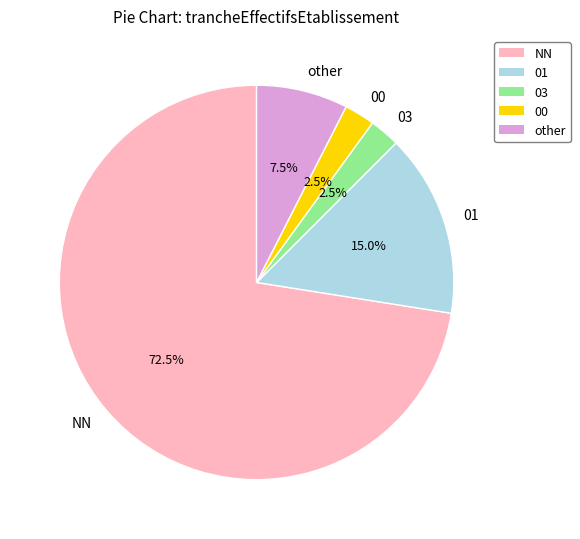

Combined, do 01 and other account for over 50%?

No